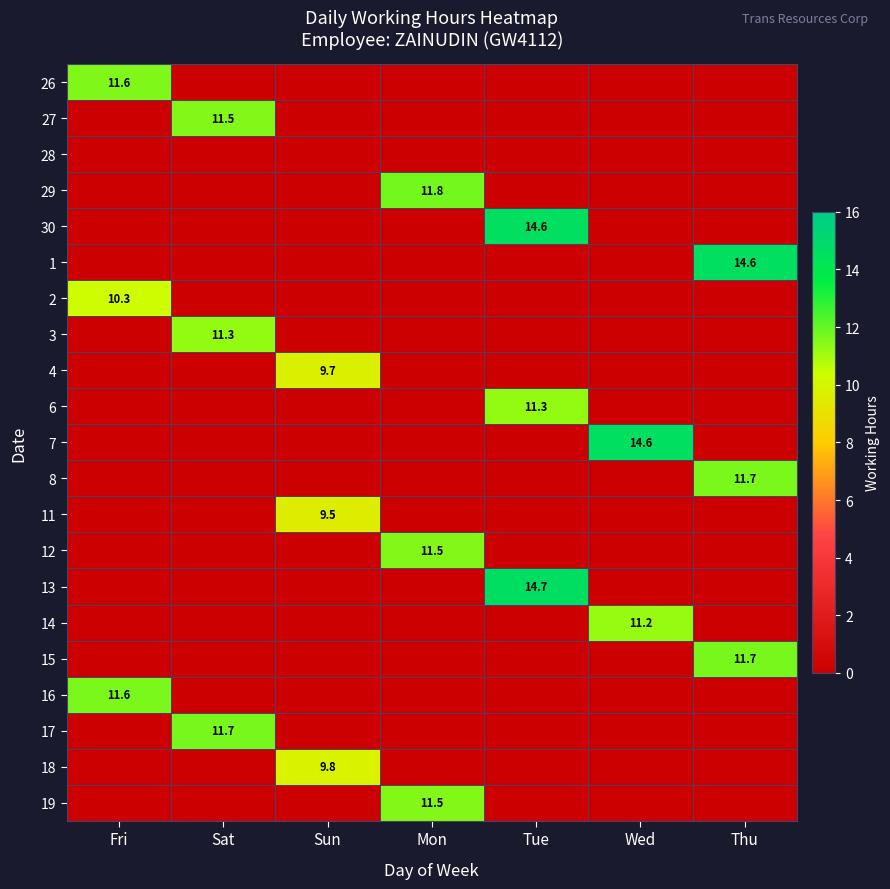

Is it true that 11 equals -5.9 at Fri?

False